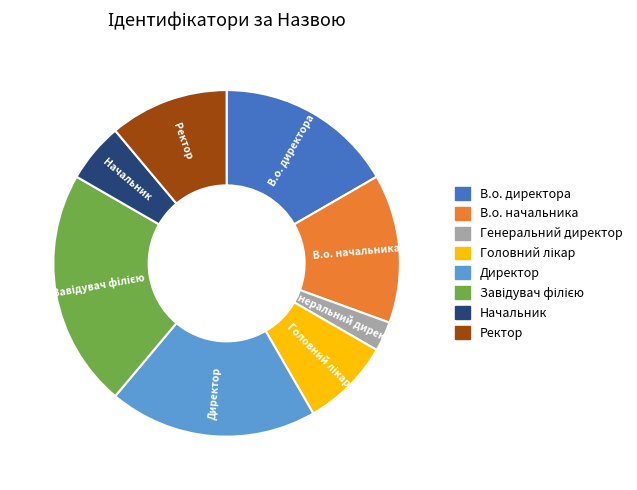

Does any single category account for the majority?

No